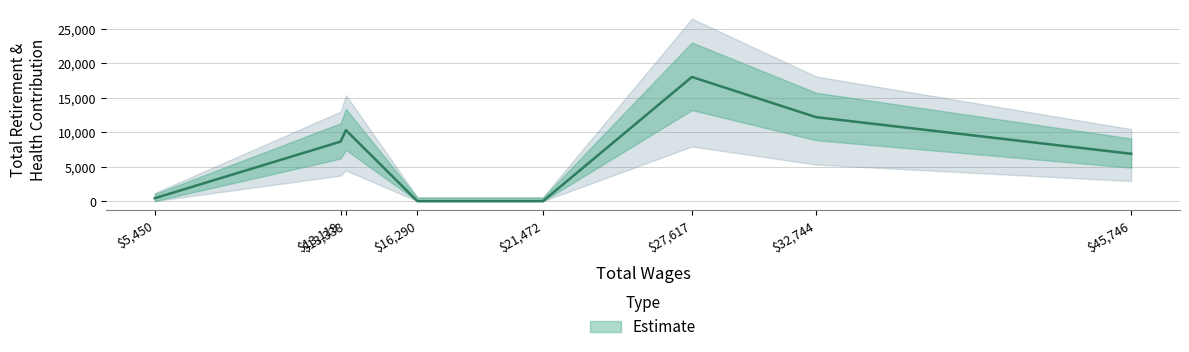

What is the sum of all values?

56512